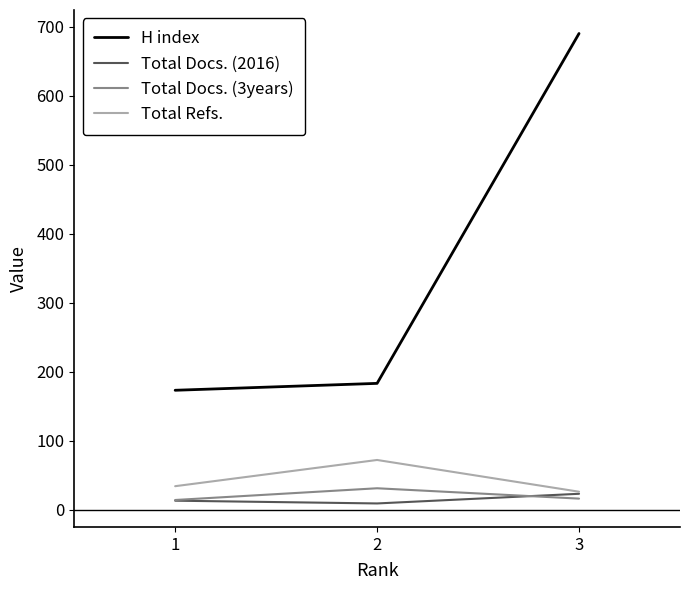

How many Total Refs. values are between 26 and 72?

3